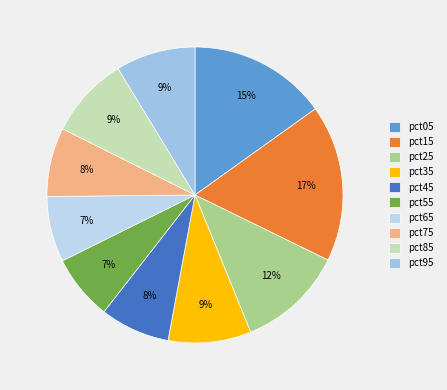

What is the largest slice in the pie chart?

pct15